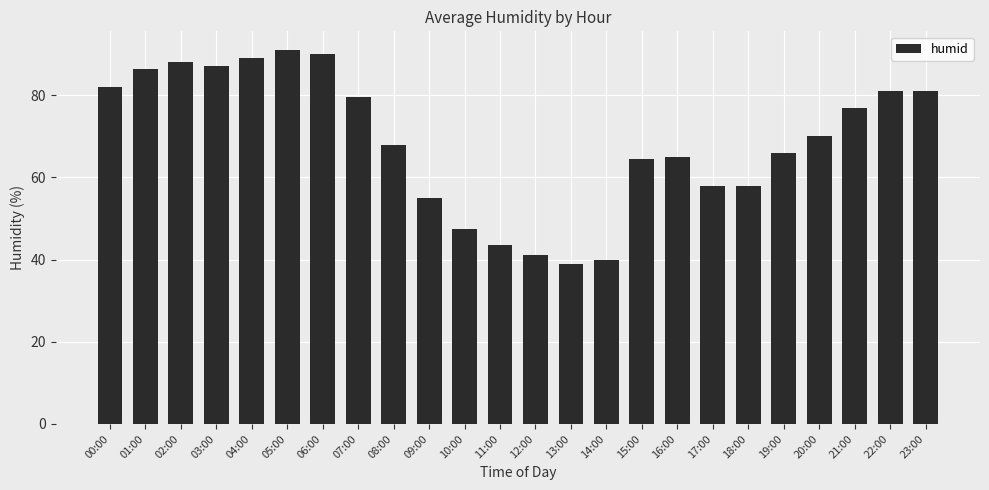

How many data points does each series have?

24